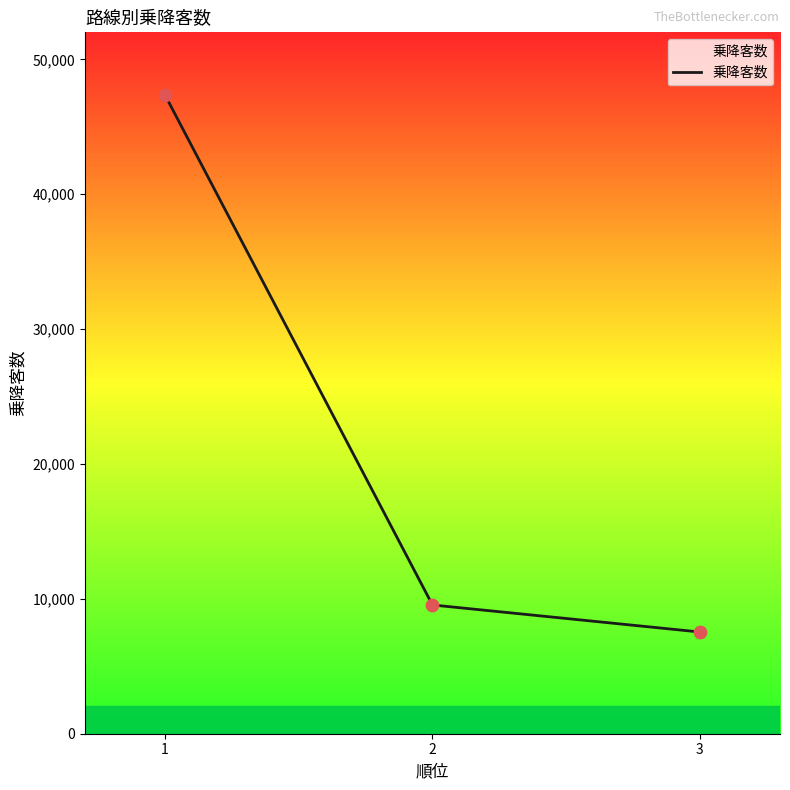

Between 1 and 2, which is larger?

1